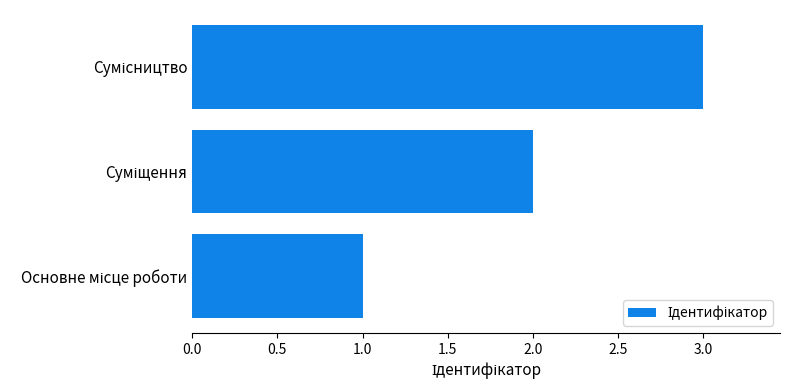

What is the sum of all values?

6